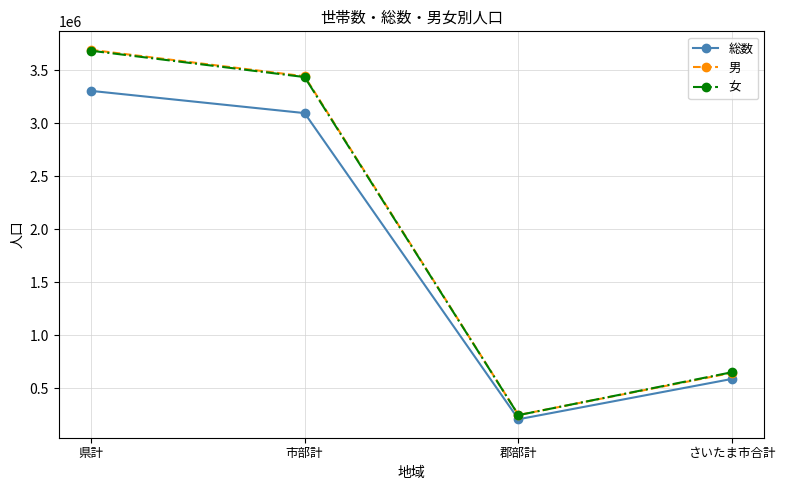

Reading right to left, list all the values displayed in this chart.

総数: 590645	209774	3096110	3305884
男: 648352	249826	3442945	3692771
女: 653904	248699	3435729	3684428